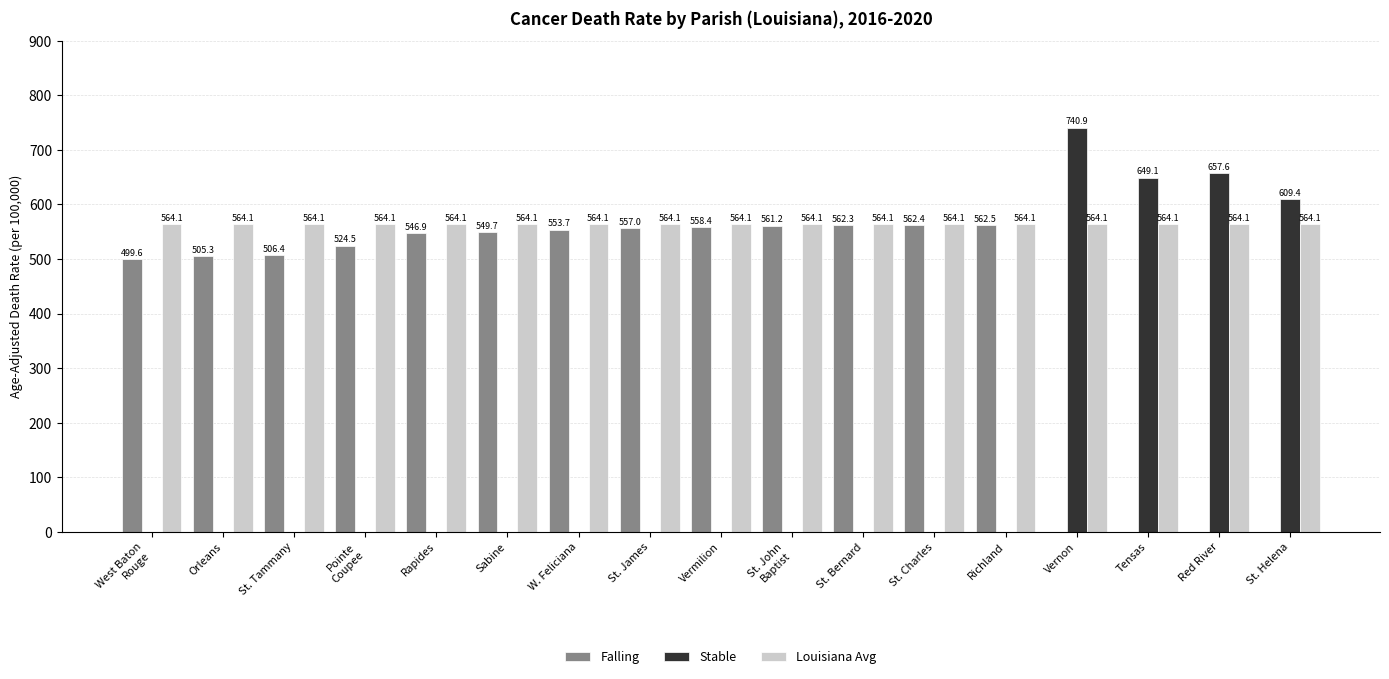

Which series changed the most between St. Tammany and Red River?

Stable